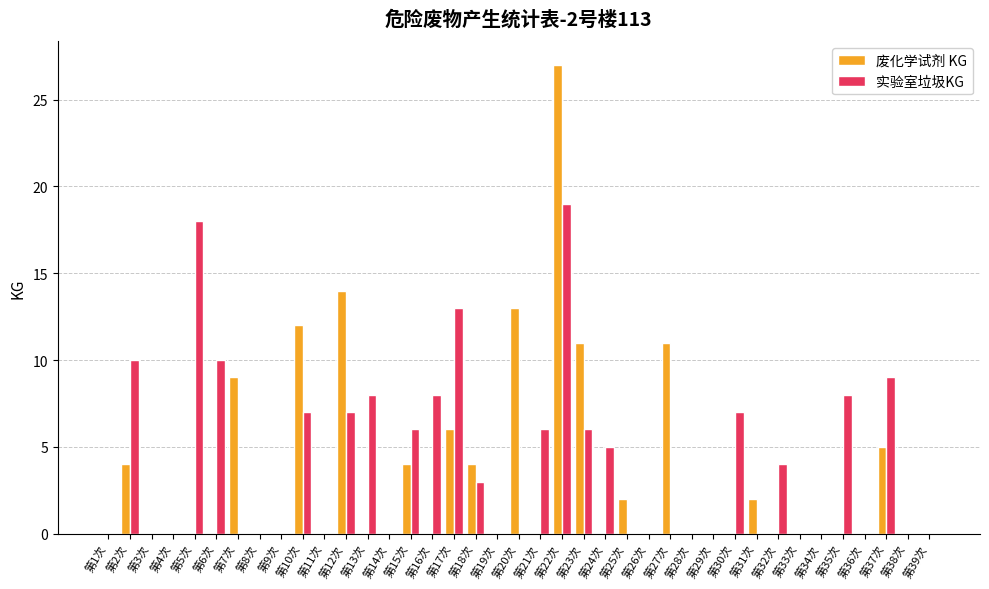

At which label does 废化学试剂 KG reach its peak?

第22次